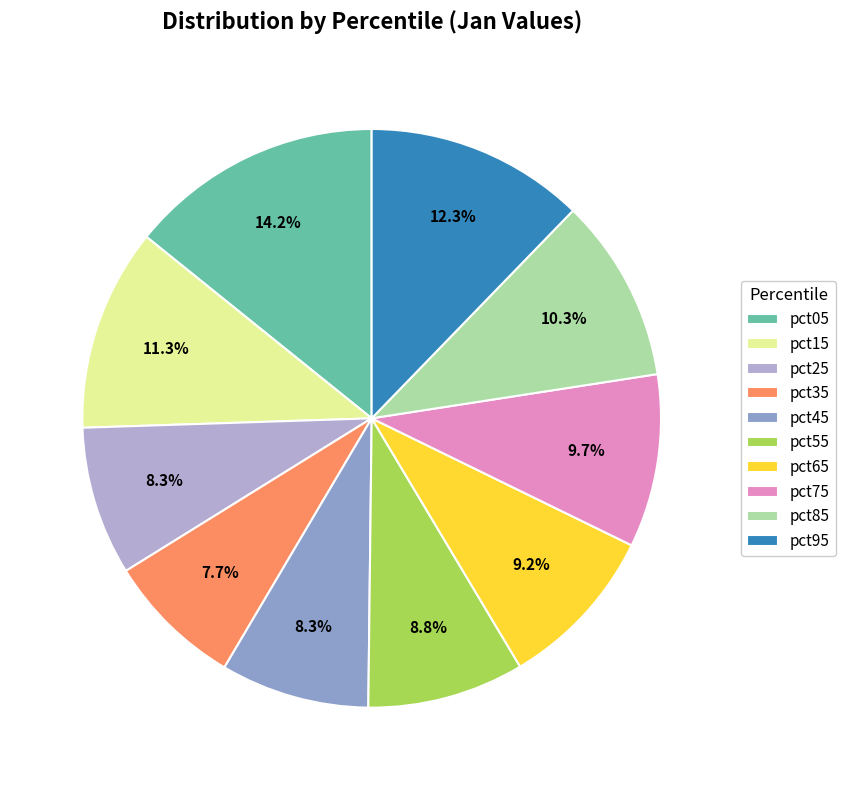

Which has a higher value, pct45 or pct65?

pct65